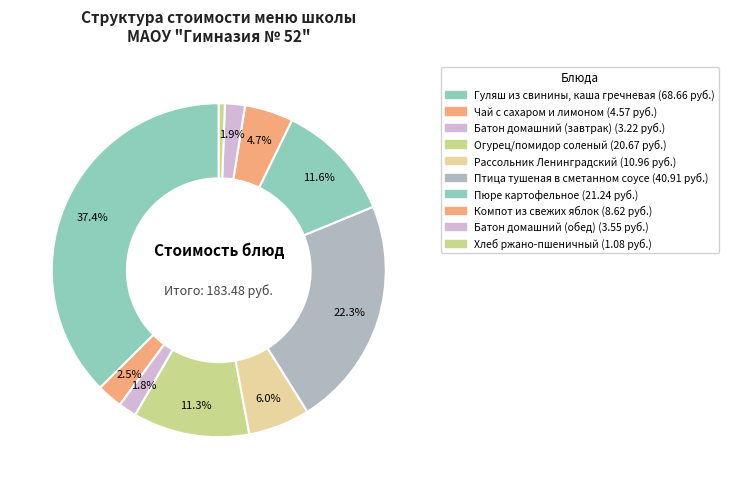

Does Компот из свежих яблок represent more than half of the total?

No